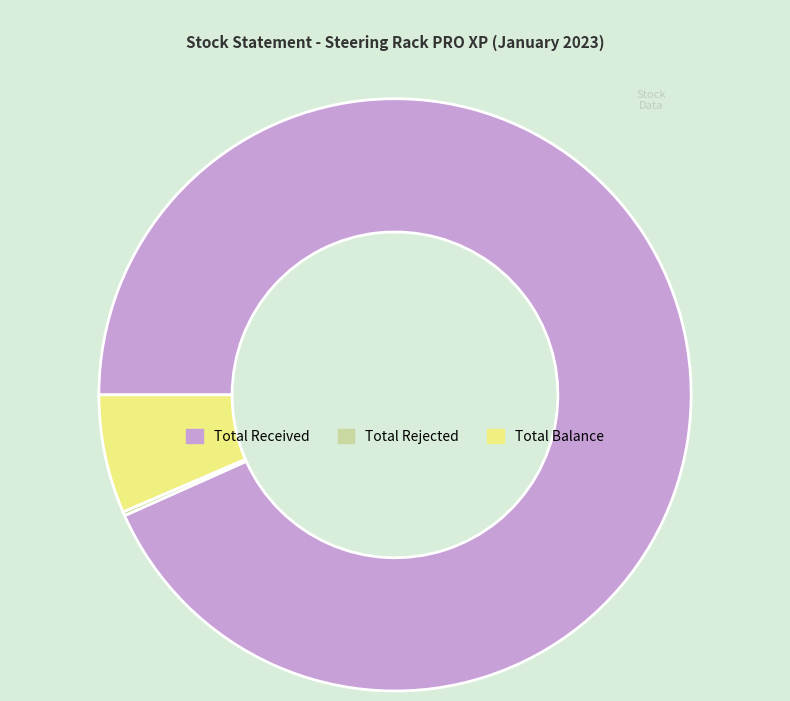

What is the ratio of the value at Total Received to the value at Total Balance?

14.4